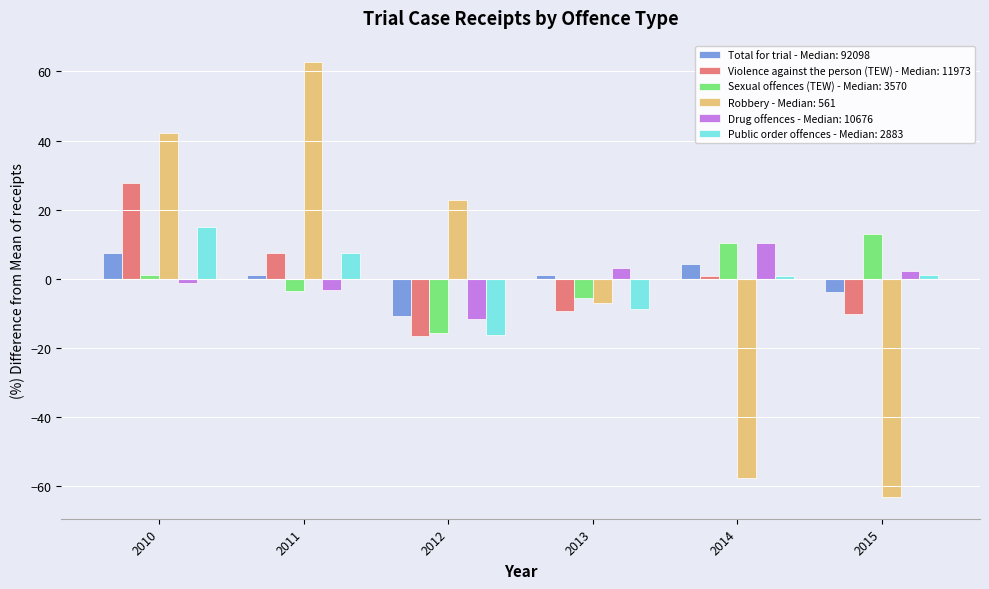

The value of Sexual offences (TEW) - Median: 3570 at 2014 is 10.4. True or false?

True